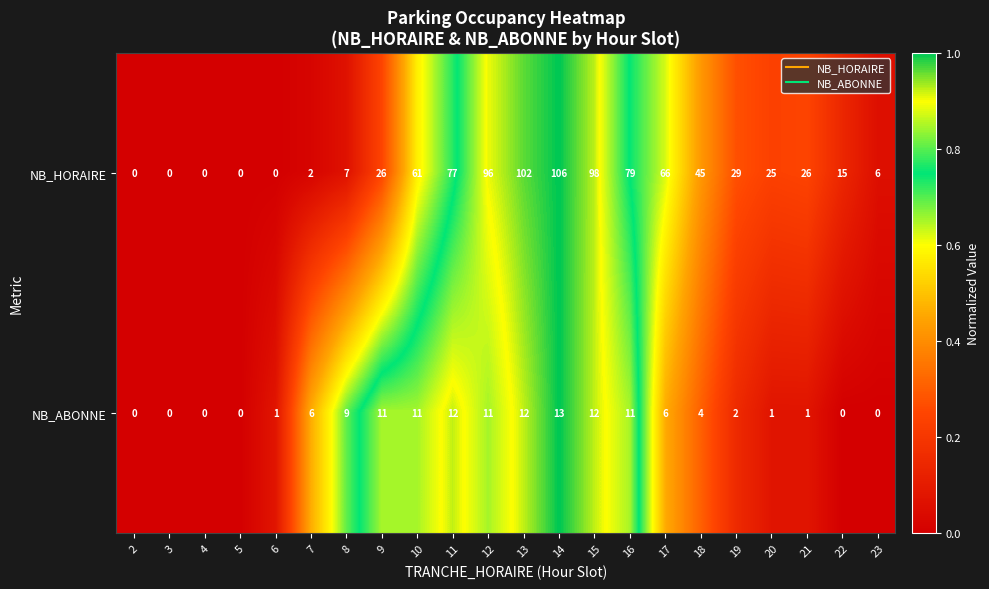

What is the total value across all series at 7?

8